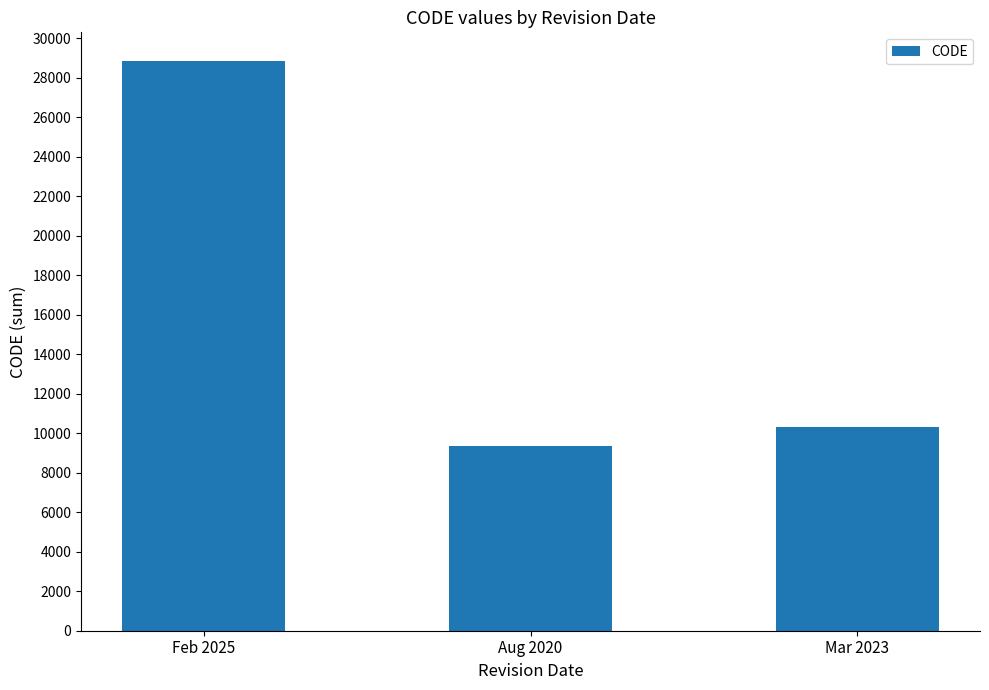

Rank the categories by value from highest to lowest.

Feb 2025, Mar 2023, Aug 2020